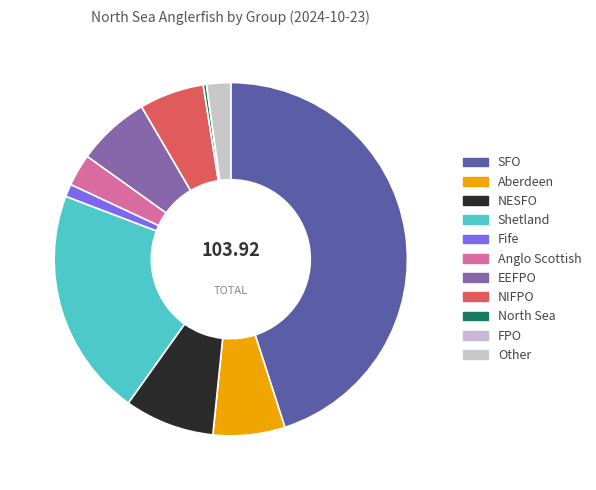

Which slice is the largest?

SFO